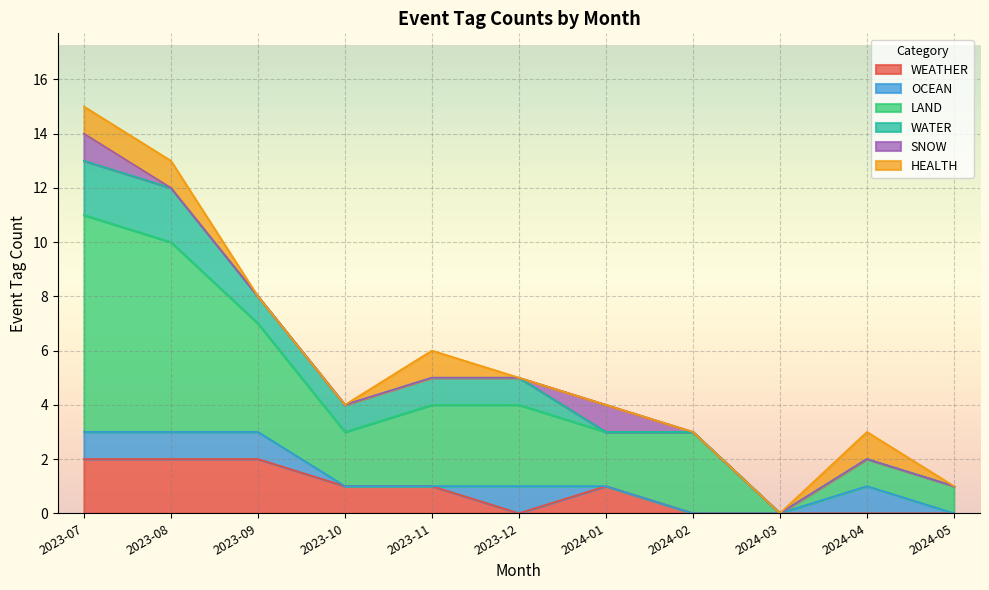

Between which two adjacent categories do HEALTH and OCEAN first intersect?

2023-11 and 2023-12